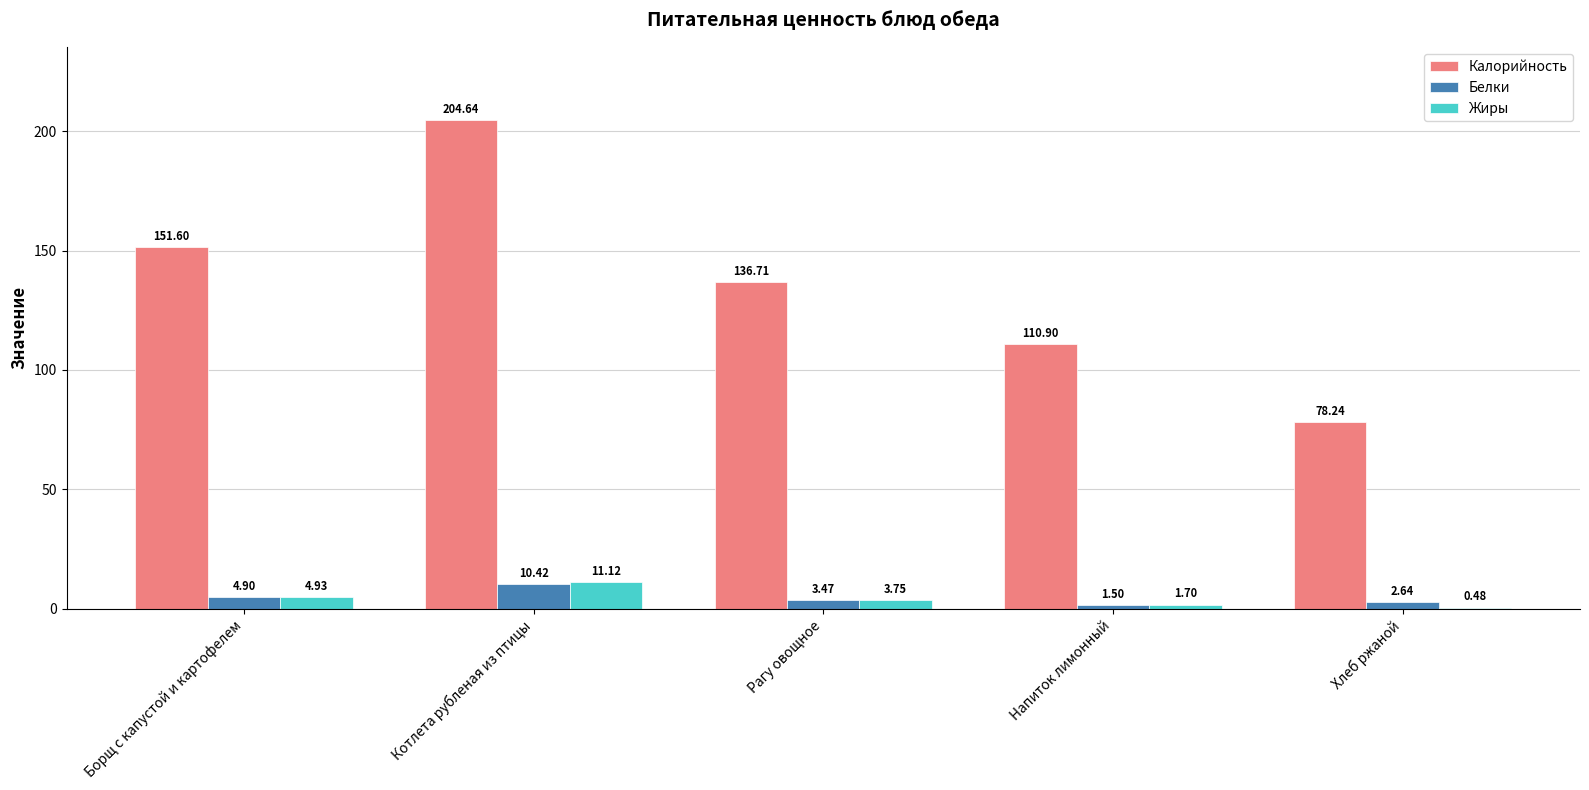

What value does the Калорийность series have at Рагу овощное?

136.7